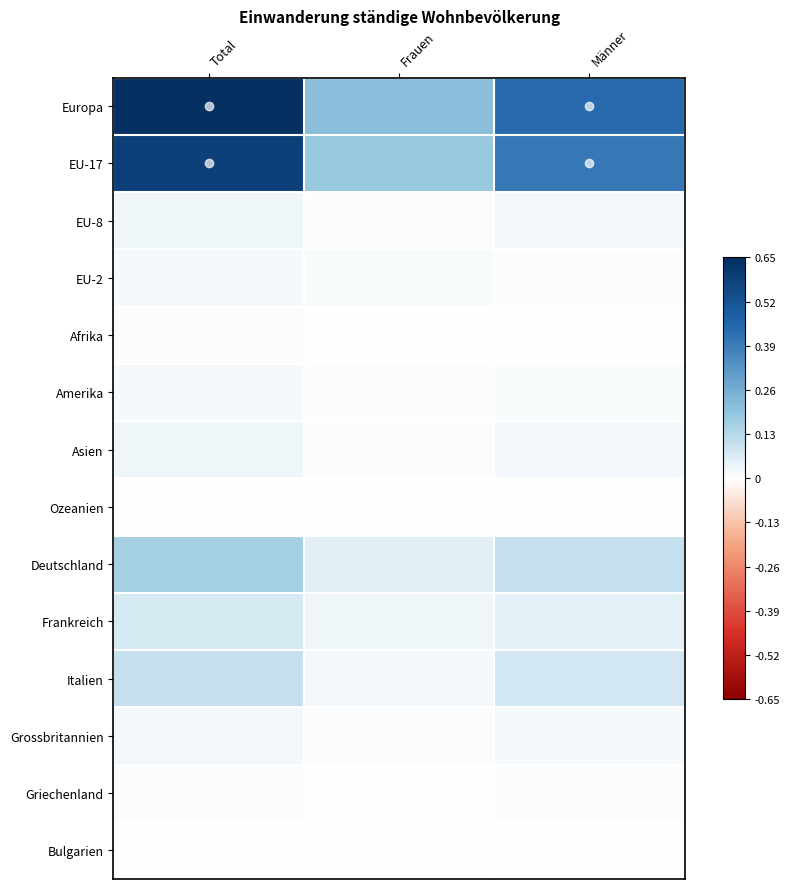

Rank the series at Frauen from highest to lowest value.

Europa, EU-17, Deutschland, Frankreich, Italien, EU-2, EU-8, Amerika, Grossbritannien, Asien, Griechenland, Afrika, Bulgarien, Ozeanien